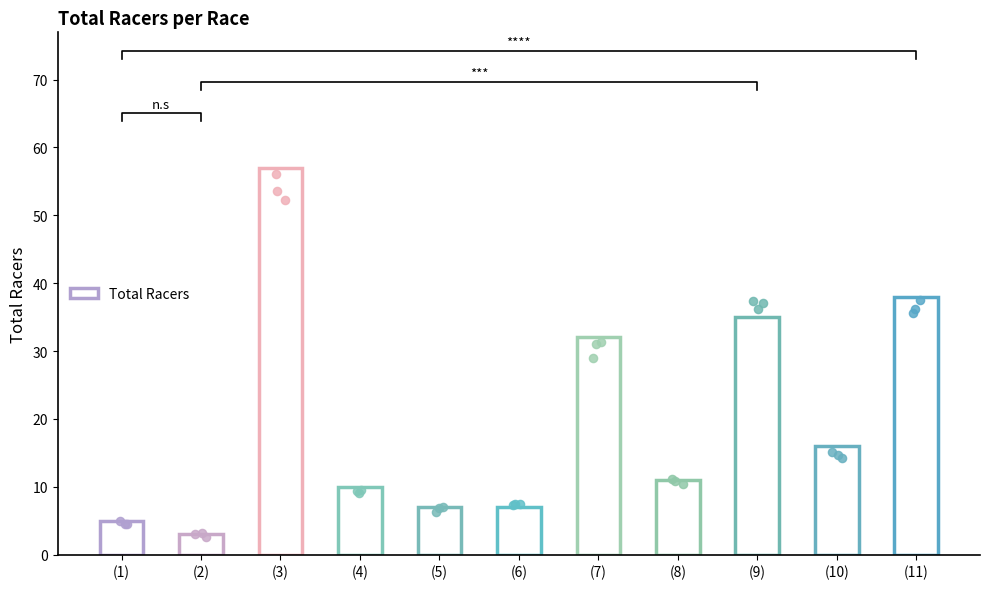

Approximately how many times larger is the value at (9) compared to (7)?

1.1